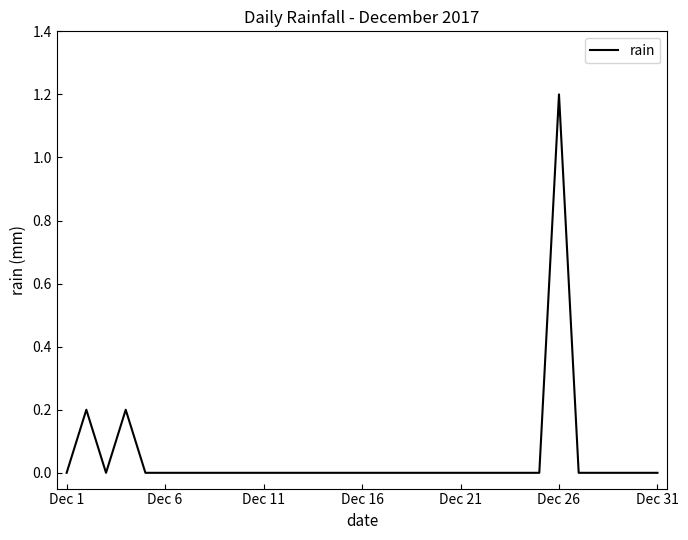

What is the difference between the maximum and minimum values?

1.2